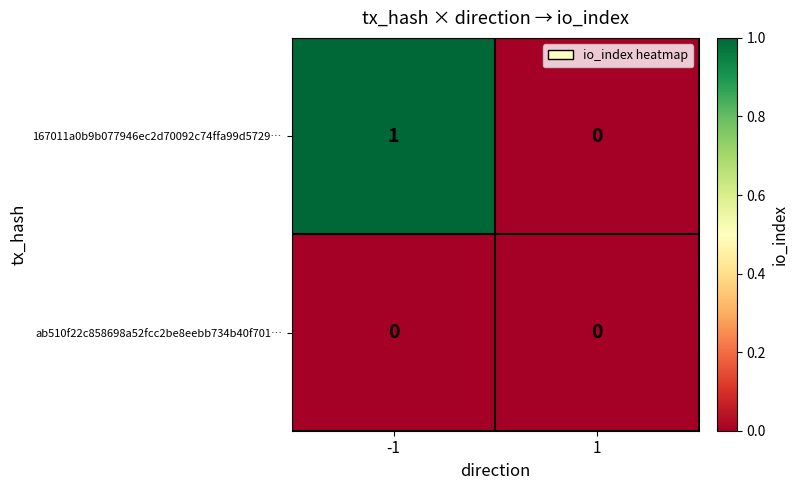

Which series has the widest spread of values?

167011a0b9b077946ec2d70092c74ffa99d5729…